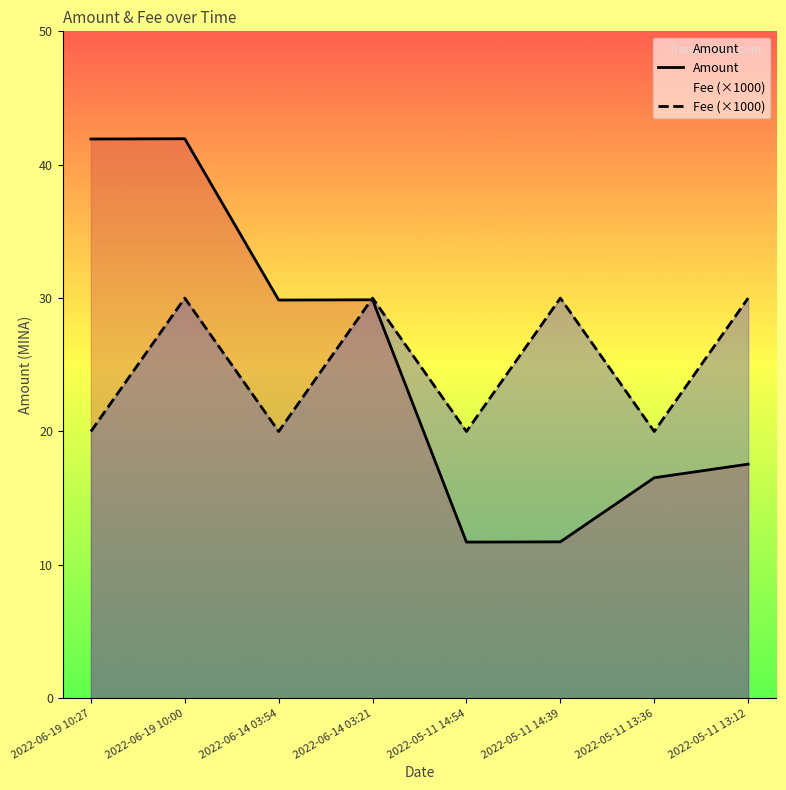

In Amount, how many points are lower than both neighbors (excluding endpoints)?

2